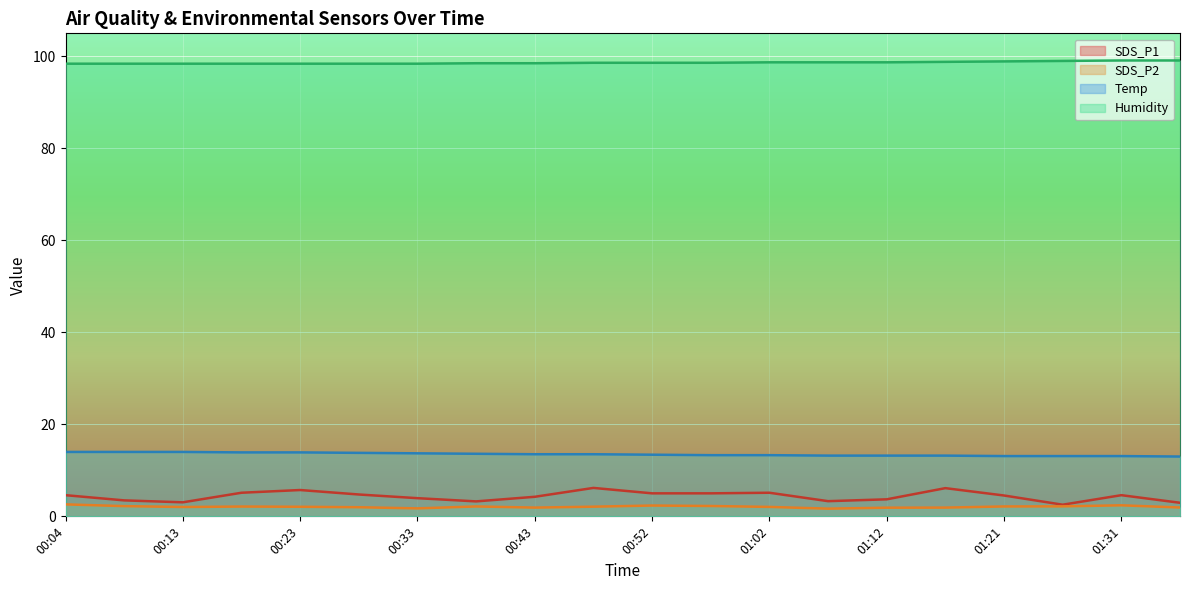

Reading left to right, transcribe all the data shown in this chart.

SDS_P1: 4.6	3.5	3.0	5.1	5.7	4.8	4.0	3.2	4.2	6.2	5.0	5.0	5.1	3.3	3.7	6.1	4.5	2.5	4.6	3.0
SDS_P2: 2.6	2.2	2.0	2.1	2.1	2.0	1.7	2.1	1.9	2.1	2.4	2.2	2.0	1.7	1.9	1.9	2.1	2.2	2.4	1.9
Temp: 14.0	14.0	14.0	13.9	13.9	13.8	13.7	13.6	13.5	13.5	13.4	13.3	13.3	13.2	13.2	13.2	13.1	13.1	13.1	13.0
Humidity: 98.4	98.4	98.4	98.4	98.4	98.4	98.4	98.5	98.5	98.6	98.6	98.6	98.7	98.7	98.7	98.8	98.9	99.0	99.1	99.1